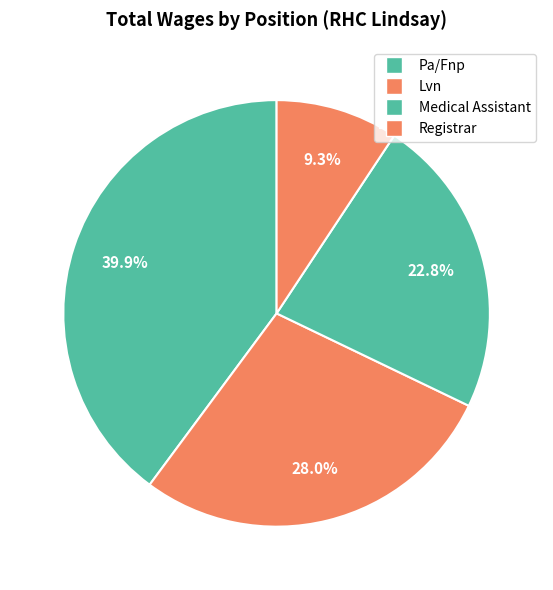

Count the number of slices in the pie.

4